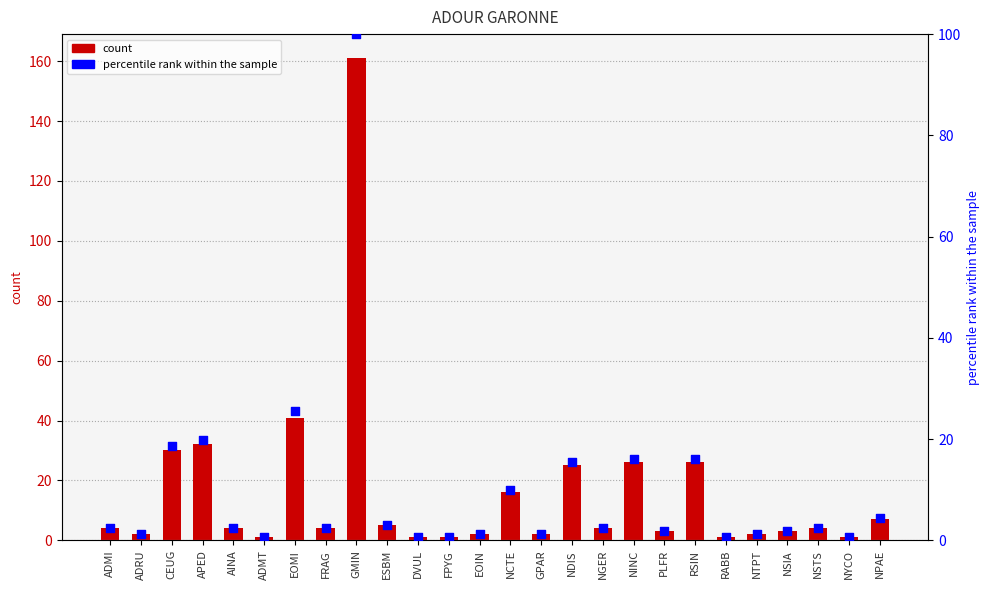

Which series reaches the maximum Y coordinate?

col_2